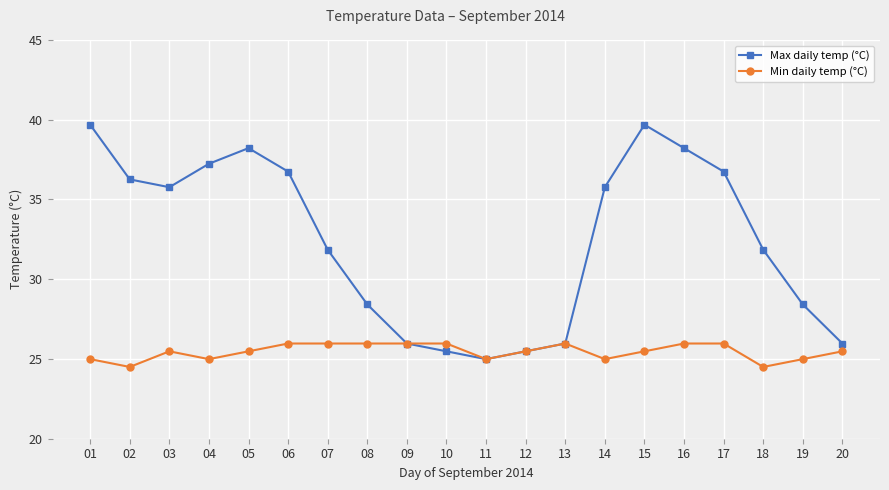

True or false: Max daily temp (°C) has more than 1 points higher than both neighbors.

True